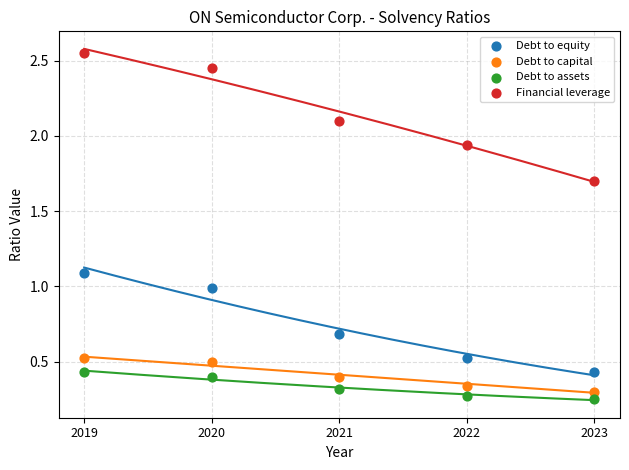

Across all data points, what is the range of Y values (max minus min)?

2.3